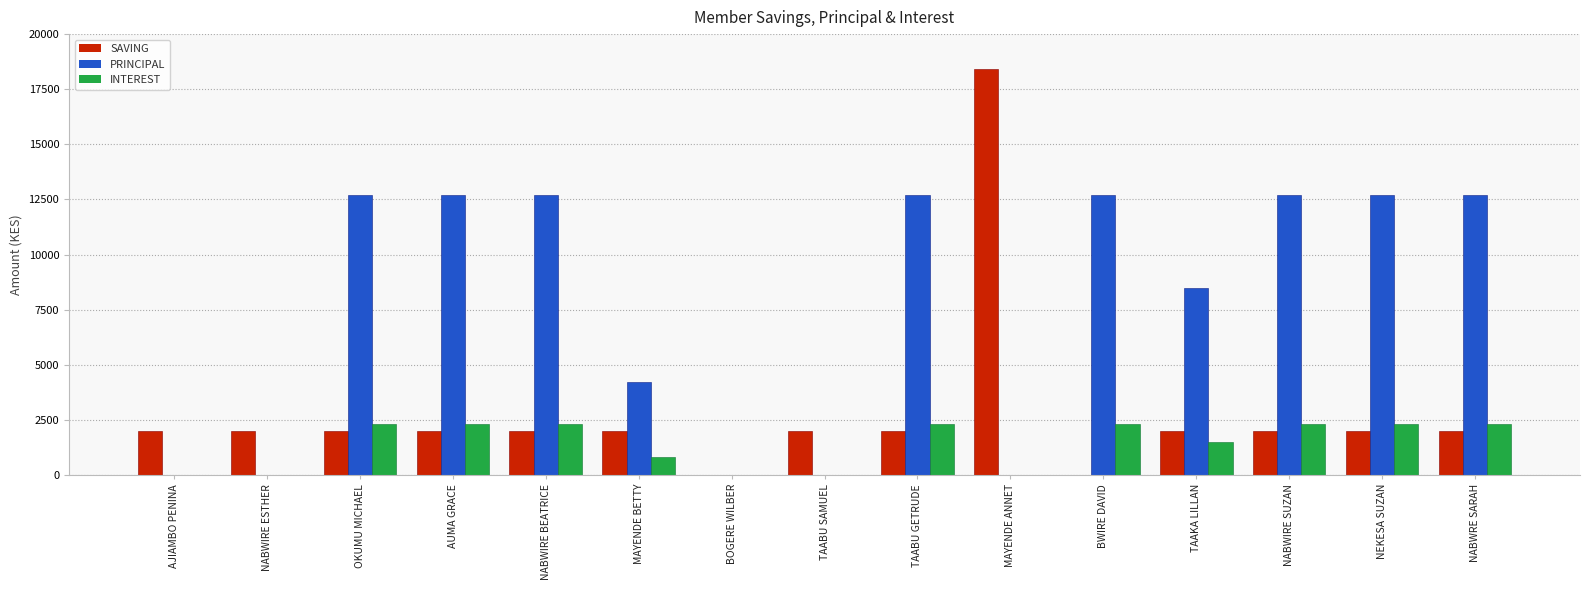

What is the highest value of the SAVING series?

18400